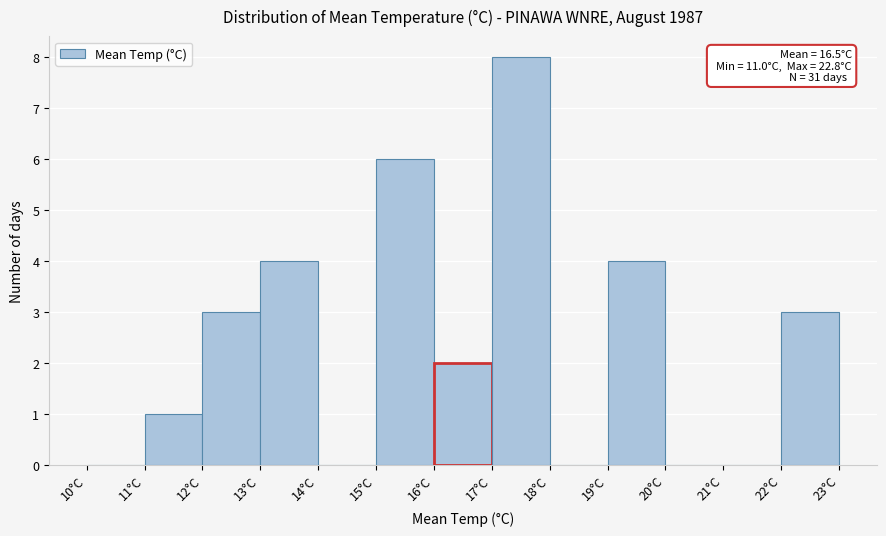

Which range on the x-axis has the tallest bar?

17 to 18